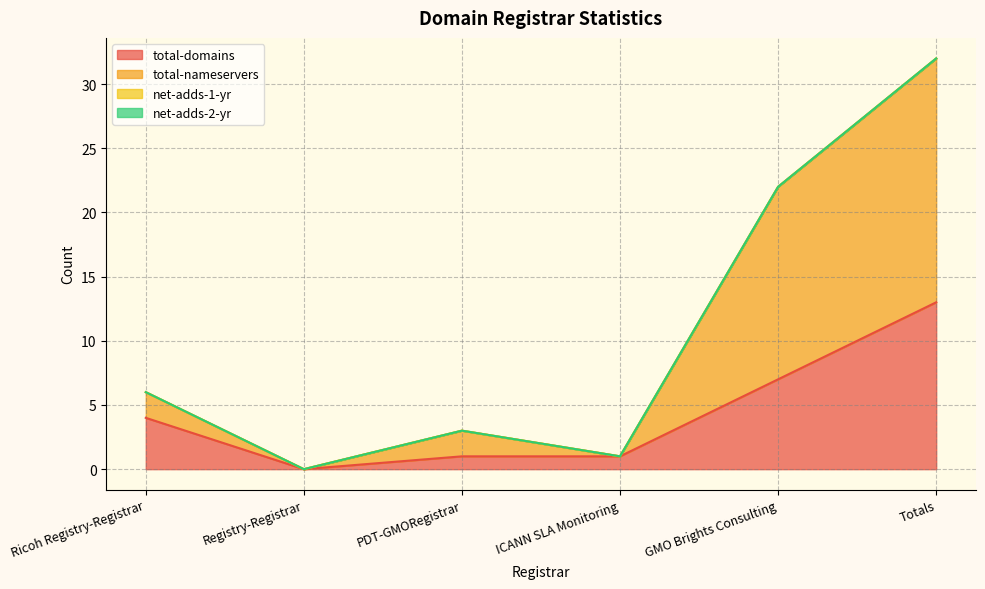

True or false: total-domains and total-nameservers intersect in this chart.

False